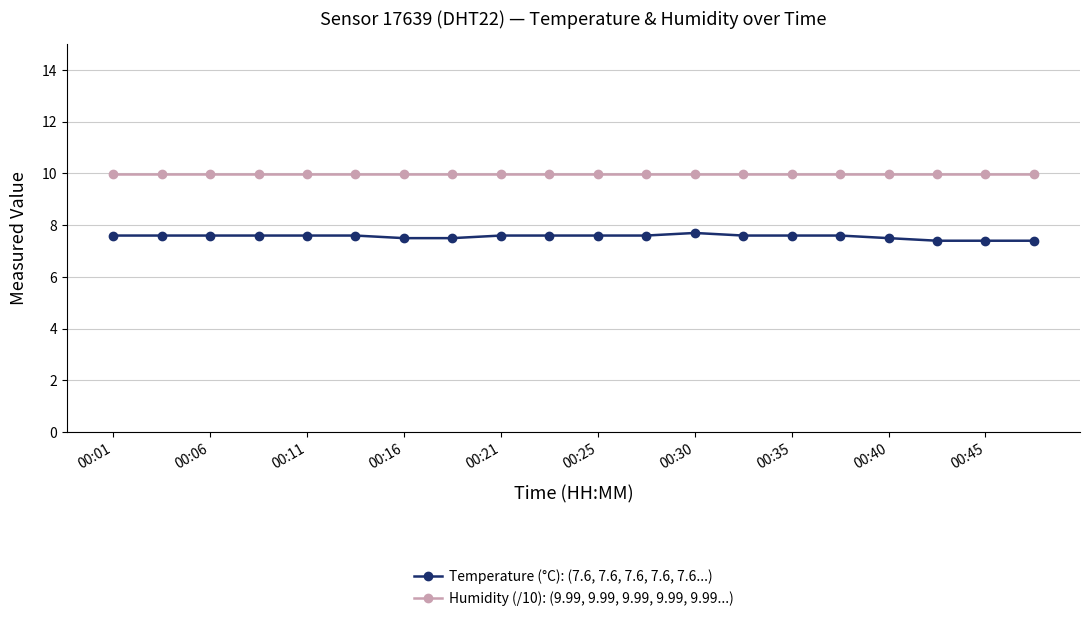

What is the maximum value shown in the chart?

10.0